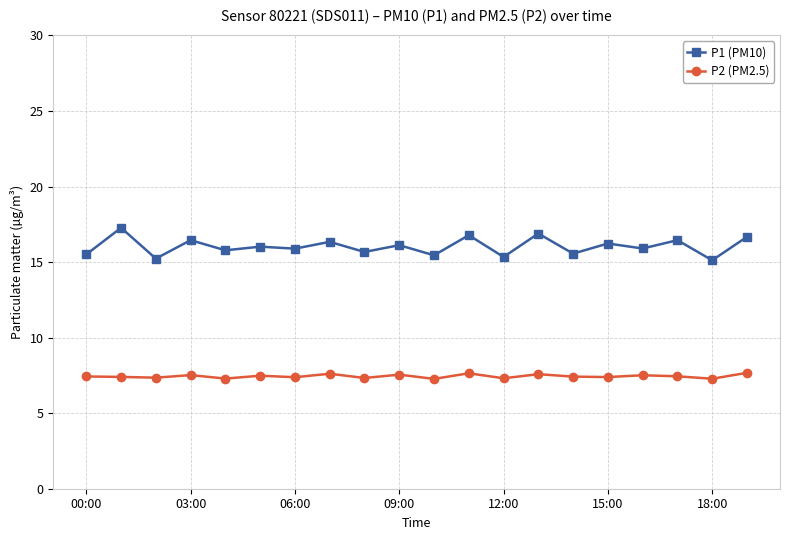

List the series in order of their overall mean, highest first.

P1 (PM10), P2 (PM2.5)